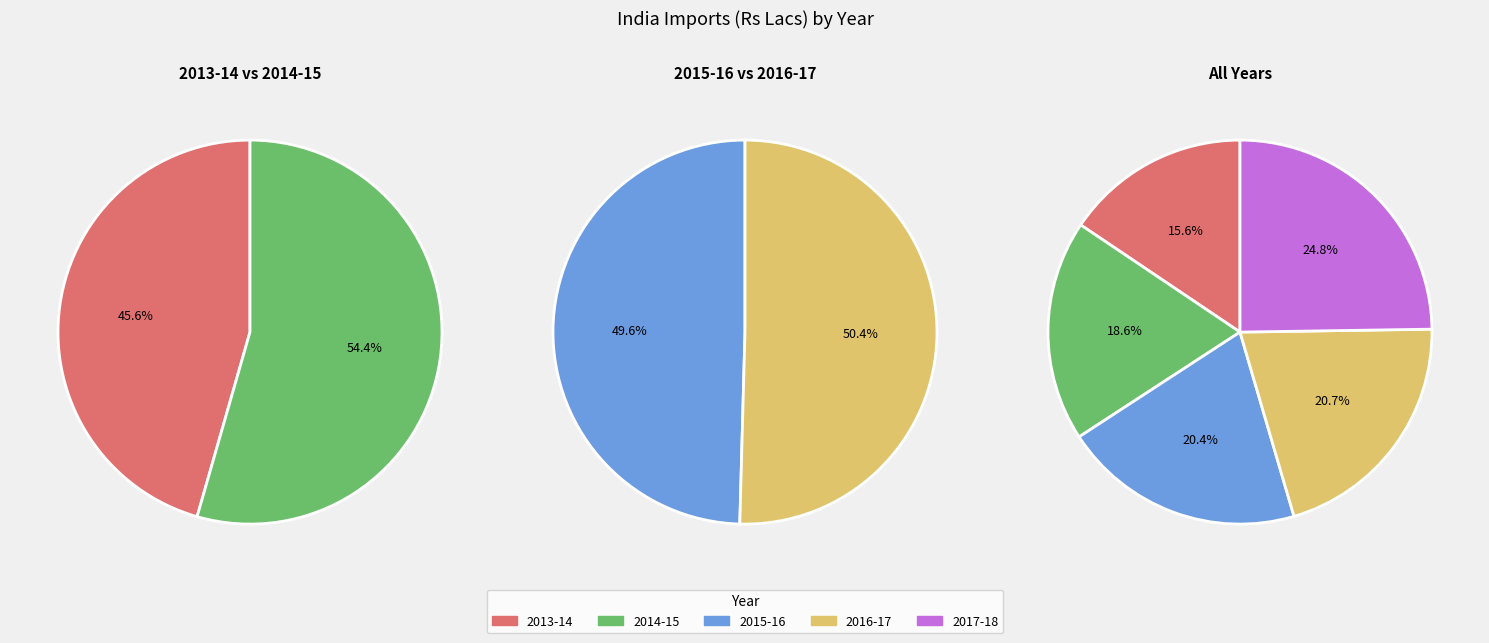

To the nearest percent, what portion does 2014-15 represent?

19%